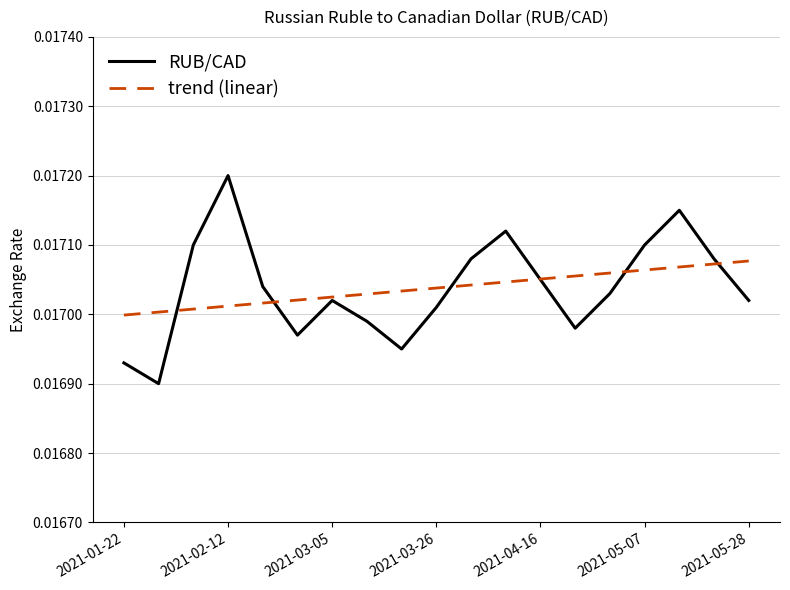

List the series in order of their peak value, lowest first.

trend (linear), RUB/CAD